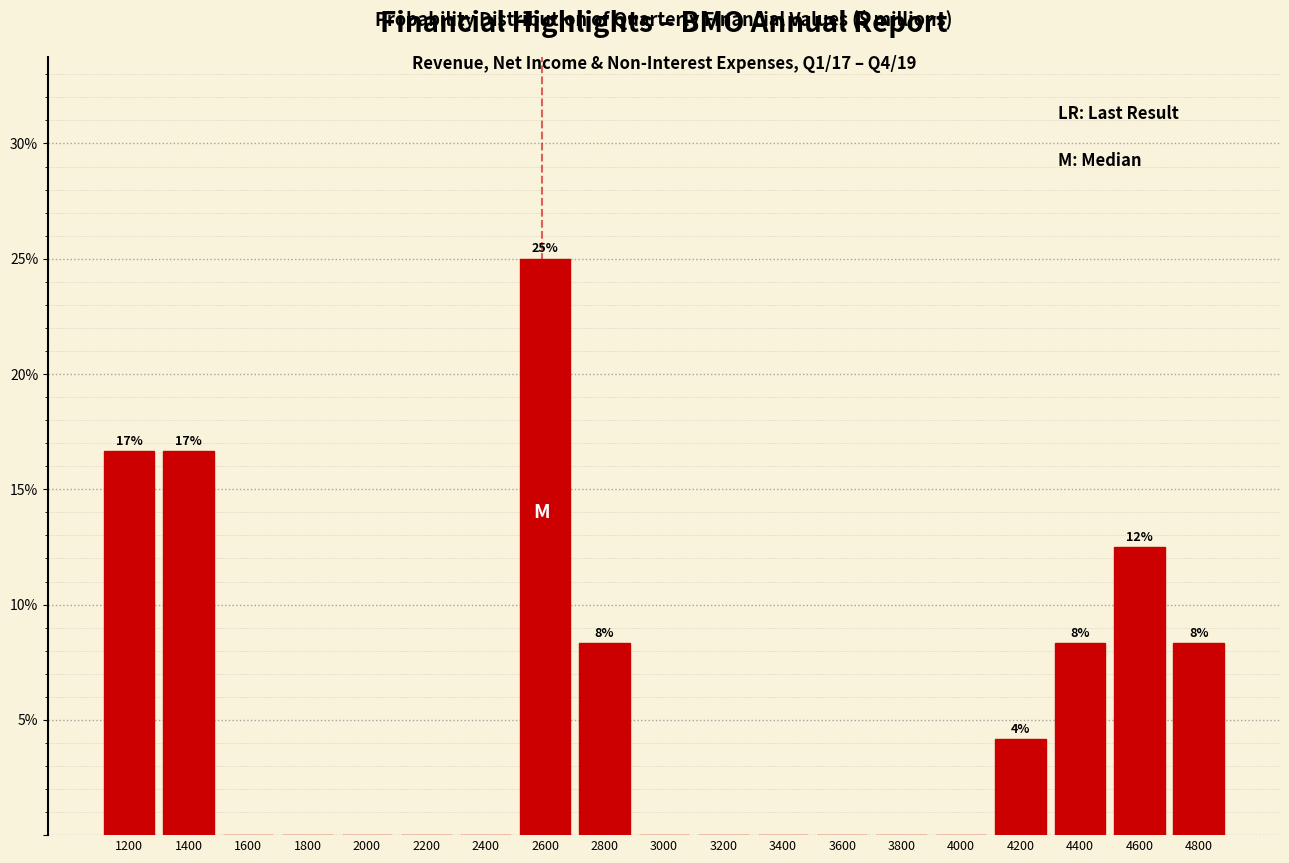

Over which range of the x-axis is the bar tallest?

2500 to 2700